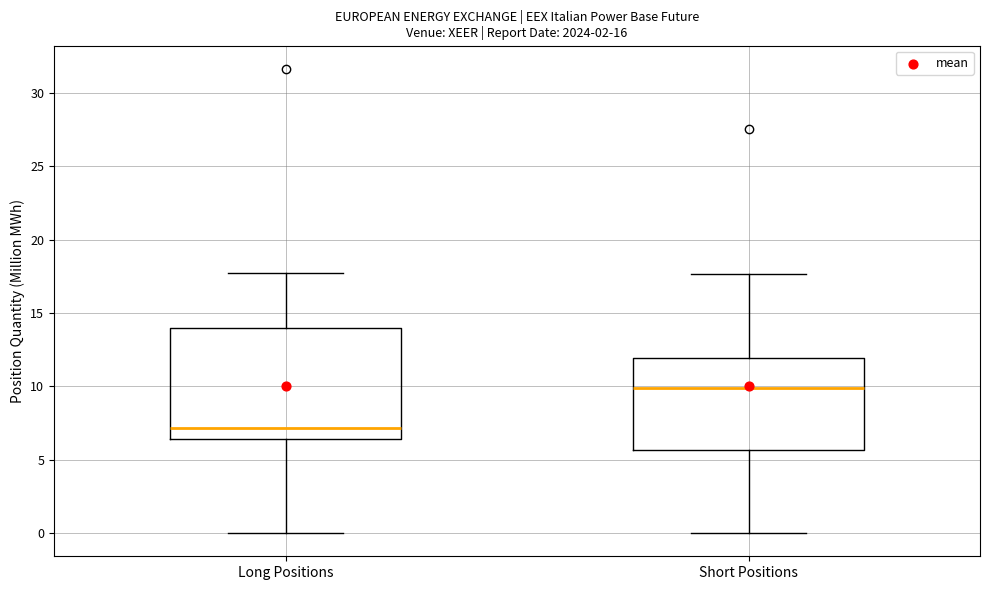

Reading left to right, transcribe this box plot: for each box, give where its median line is, the range the box spans, and where its two whiskers end, as read against the y-axis. The values are not printed on the chart, so give them approximately, as read against the axis.

Long Positions: median 7.0, box 6.5 to 14.0, whiskers 0.0 to 17.5
Short Positions: median 10.0, box 5.5 to 12.0, whiskers 0.0 to 17.5